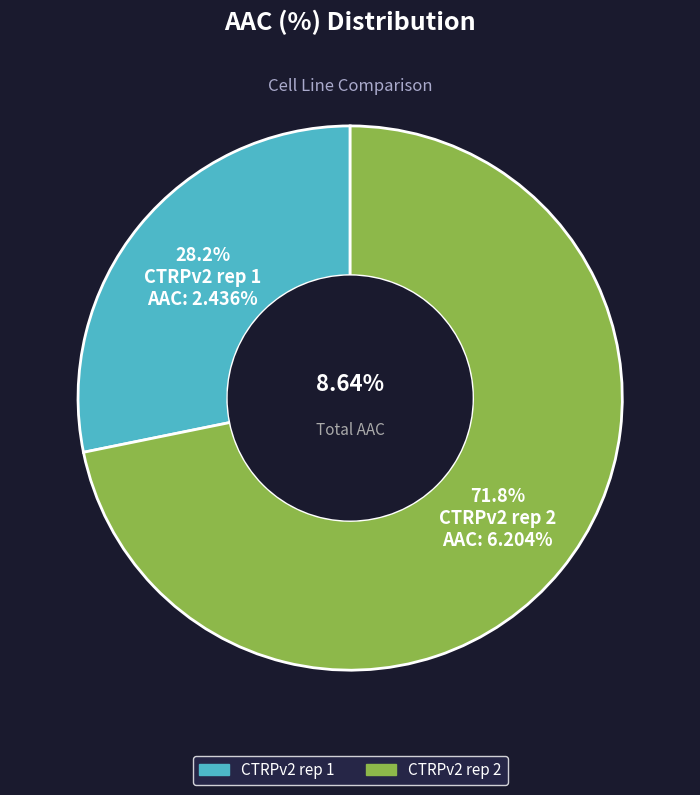

What is the total percentage of CTRPv2 rep 2 and CTRPv2 rep 1?

100.0%